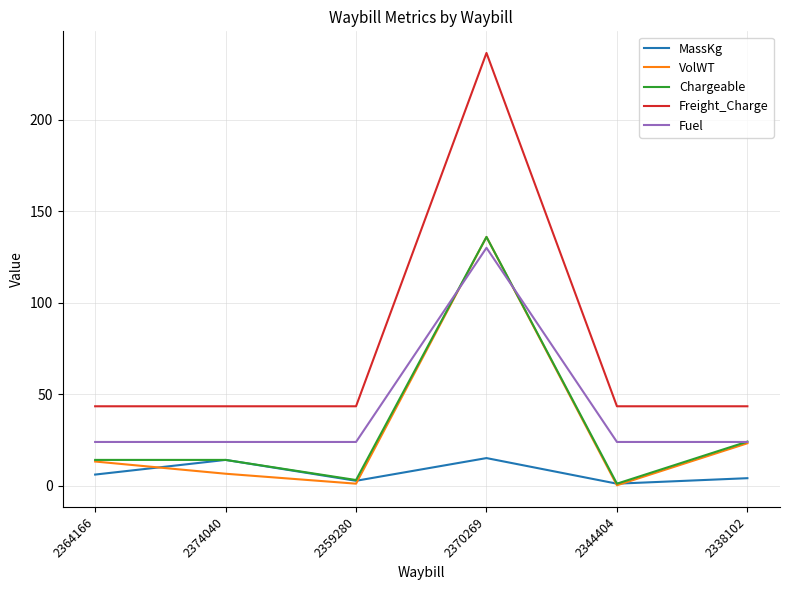

Which series changed the most between 2374040 and 2370269?

Freight_Charge